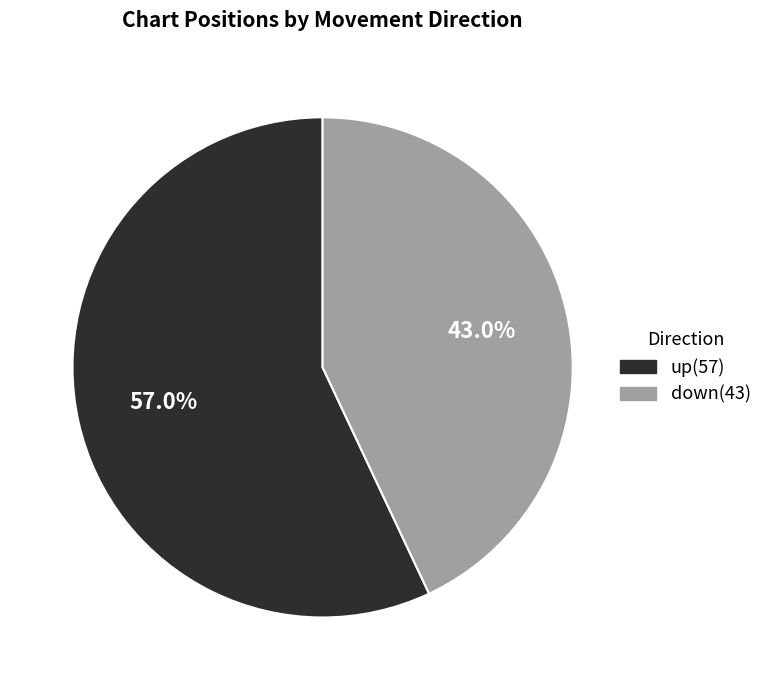

What percentage is the down slice, to the nearest percent?

43%